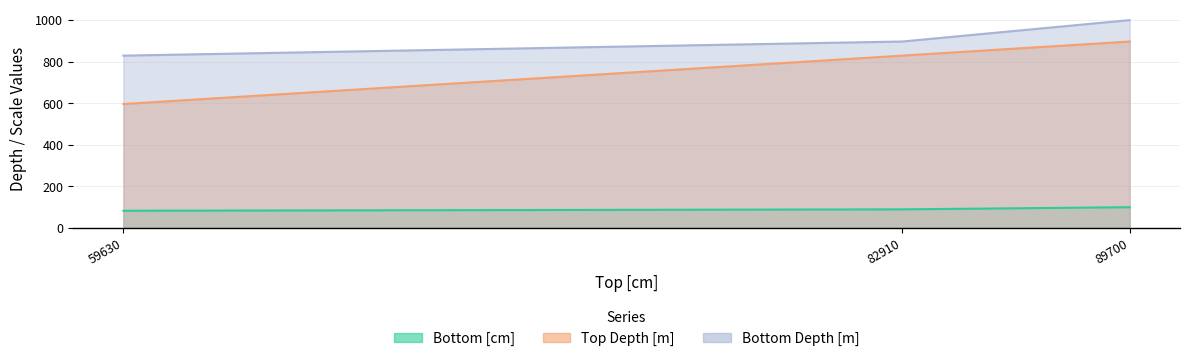

At which category does the chart reach its minimum across all series?

59630